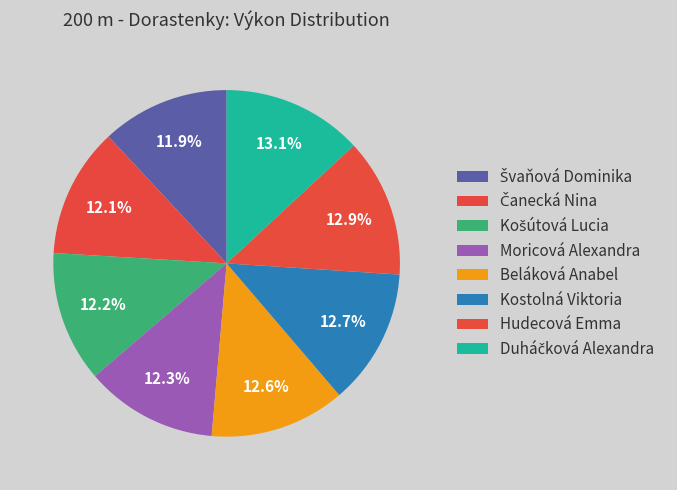

Rank the categories by value from highest to lowest.

Duháčková Alexandra, Hudecová Emma, Kostolná Viktoria, Beláková Anabel, Moricová Alexandra, Košútová Lucia, Čanecká Nina, Švaňová Dominika